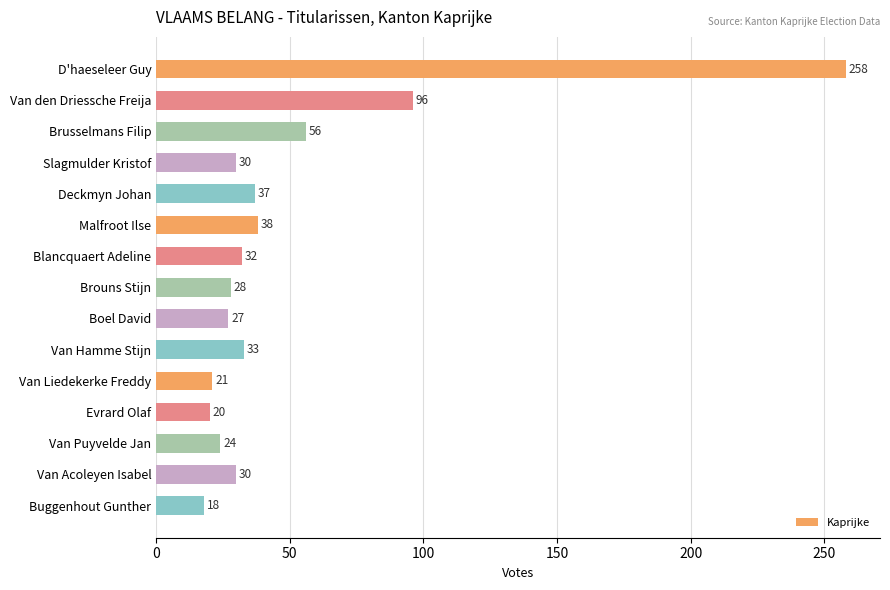

What is the difference between the second highest and second lowest values?

76